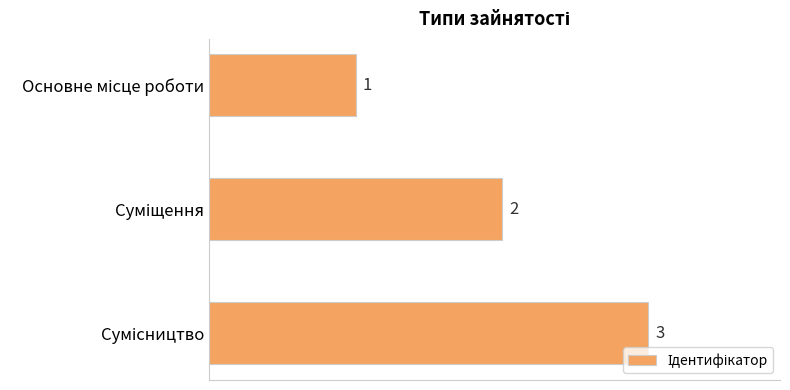

What is the sum of all values?

6